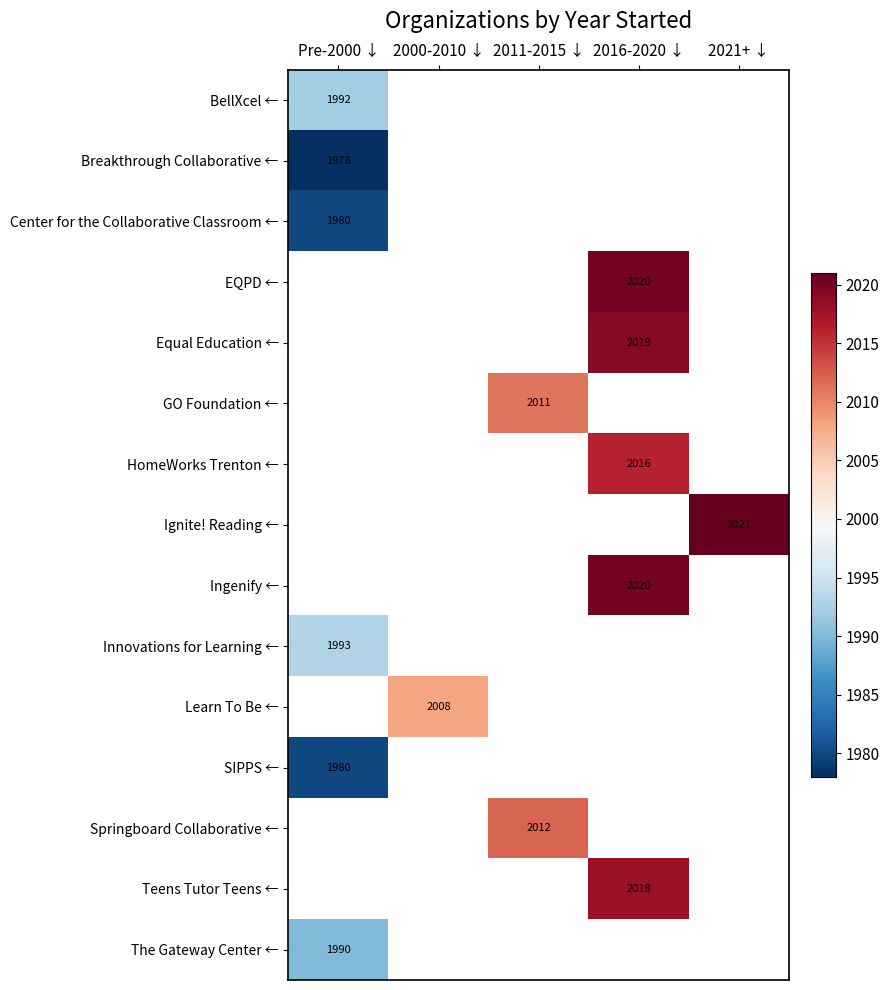

True or false: Breakthrough Collaborative ← has a value of 1978 at Pre-2000 ↓.

True